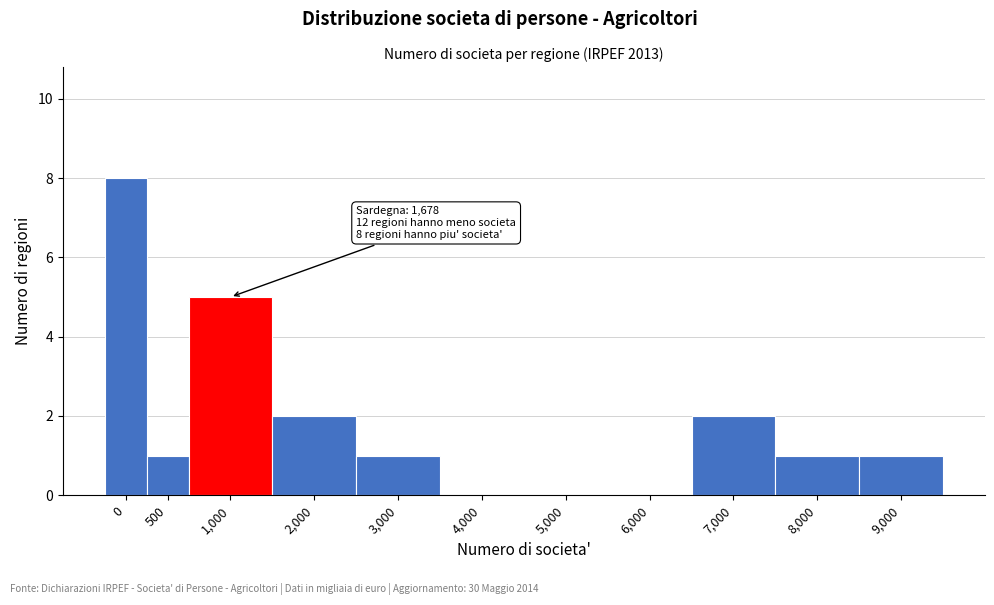

Reading left to right, transcribe all the data shown in this chart.

0=8	500=1	1,000=5	2,000=2	3,000=1	4,000=0	5,000=0	6,000=0	7,000=2	8,000=1	9,000=1